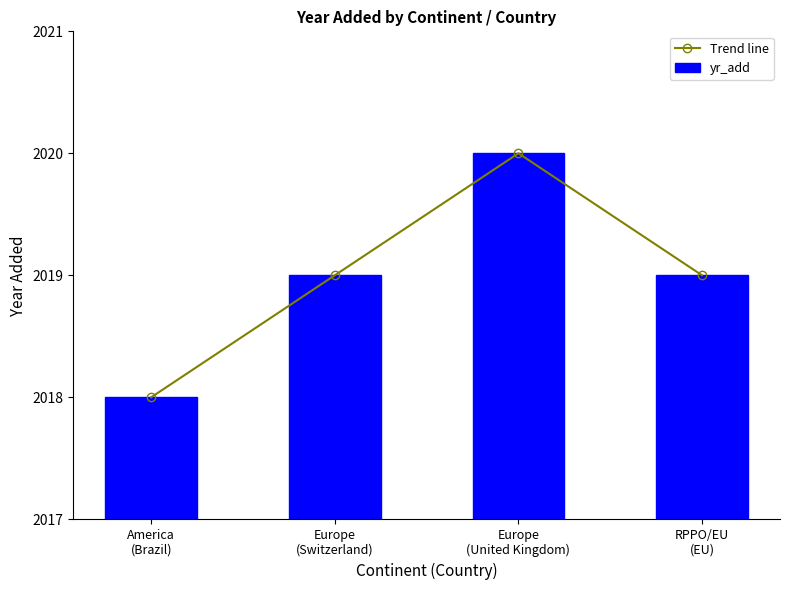

At how many categories does at least one series exceed 2019?

1